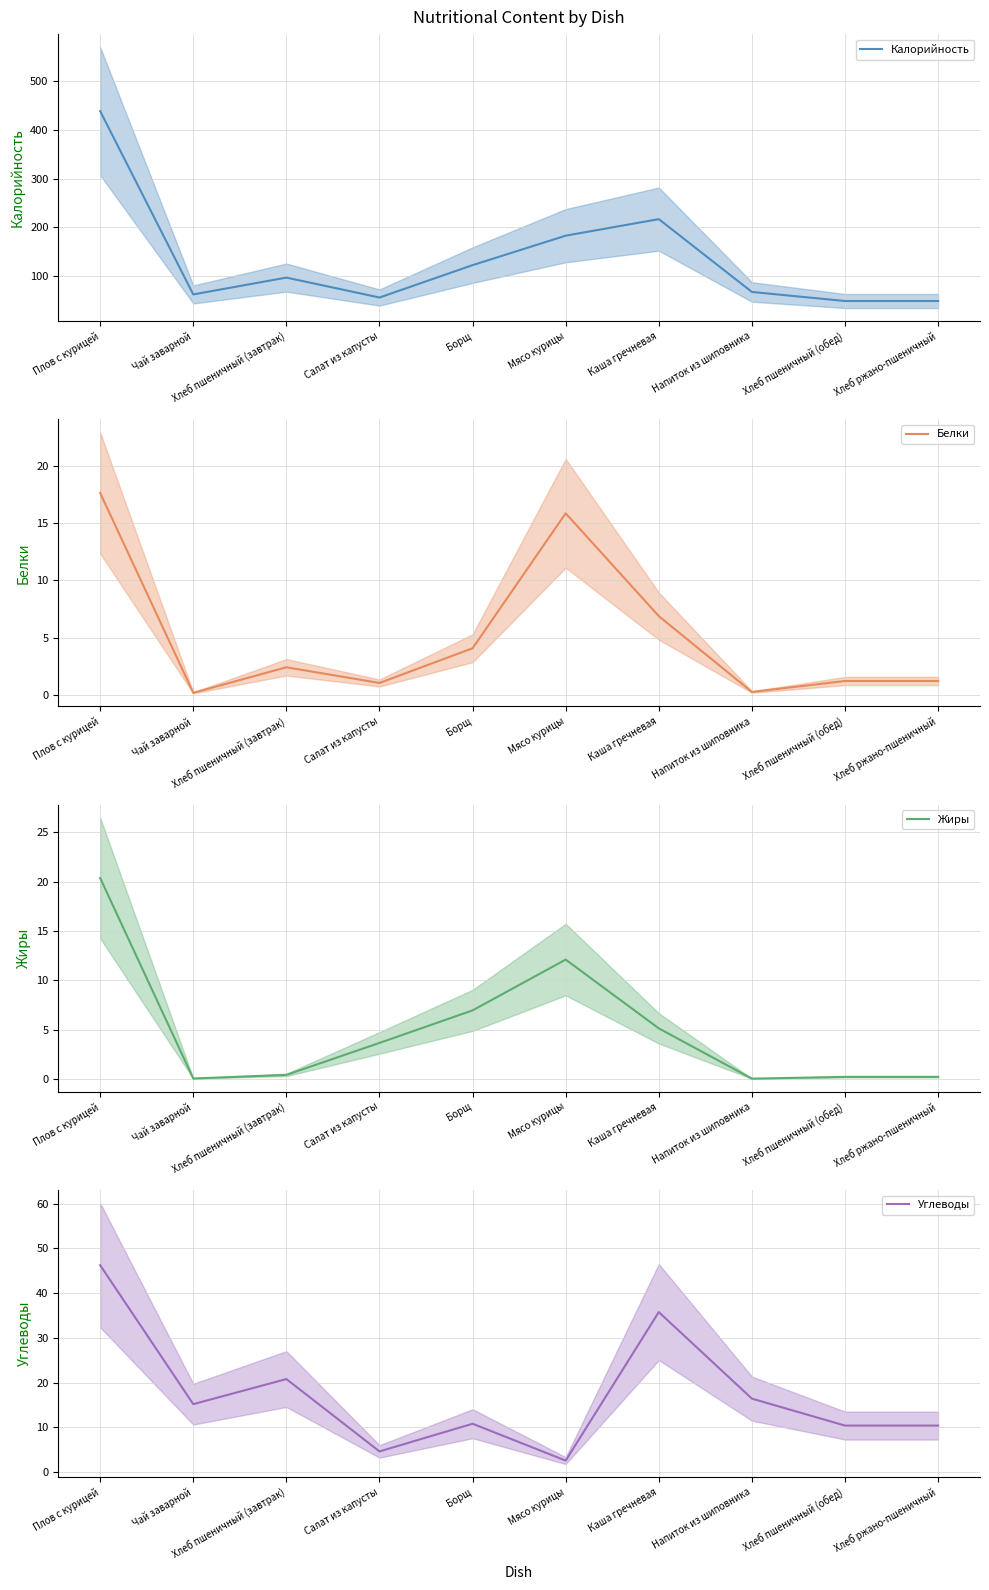

What is the label of the 6th point from the left?

Мясо курицы